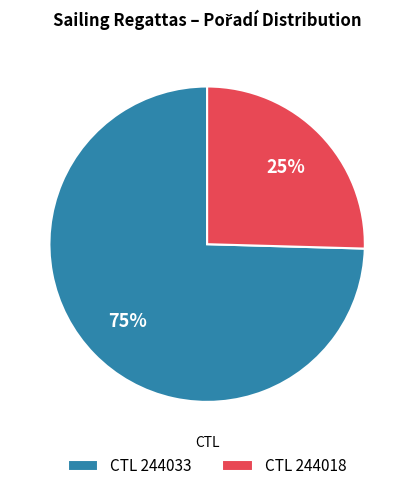

Is the sum of CTL 244018 and CTL 244033 greater than half?

Yes